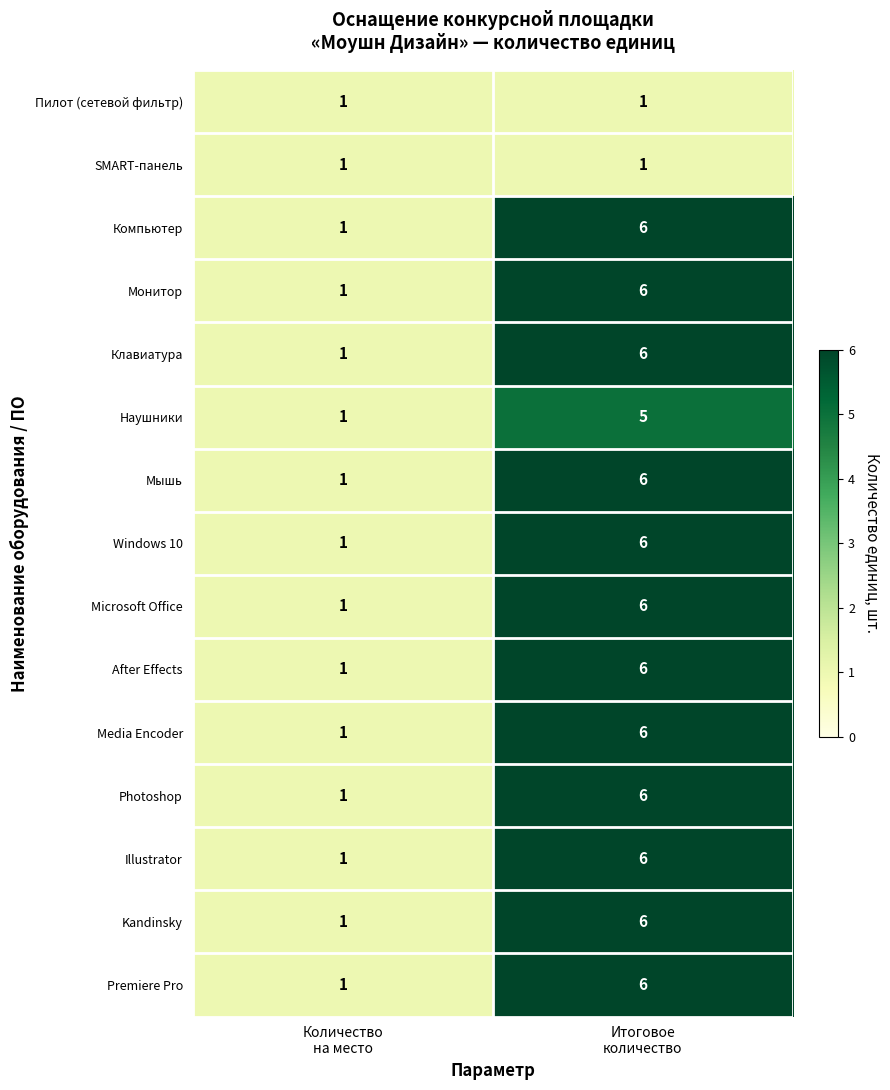

What is the sum of all Photoshop values?

7